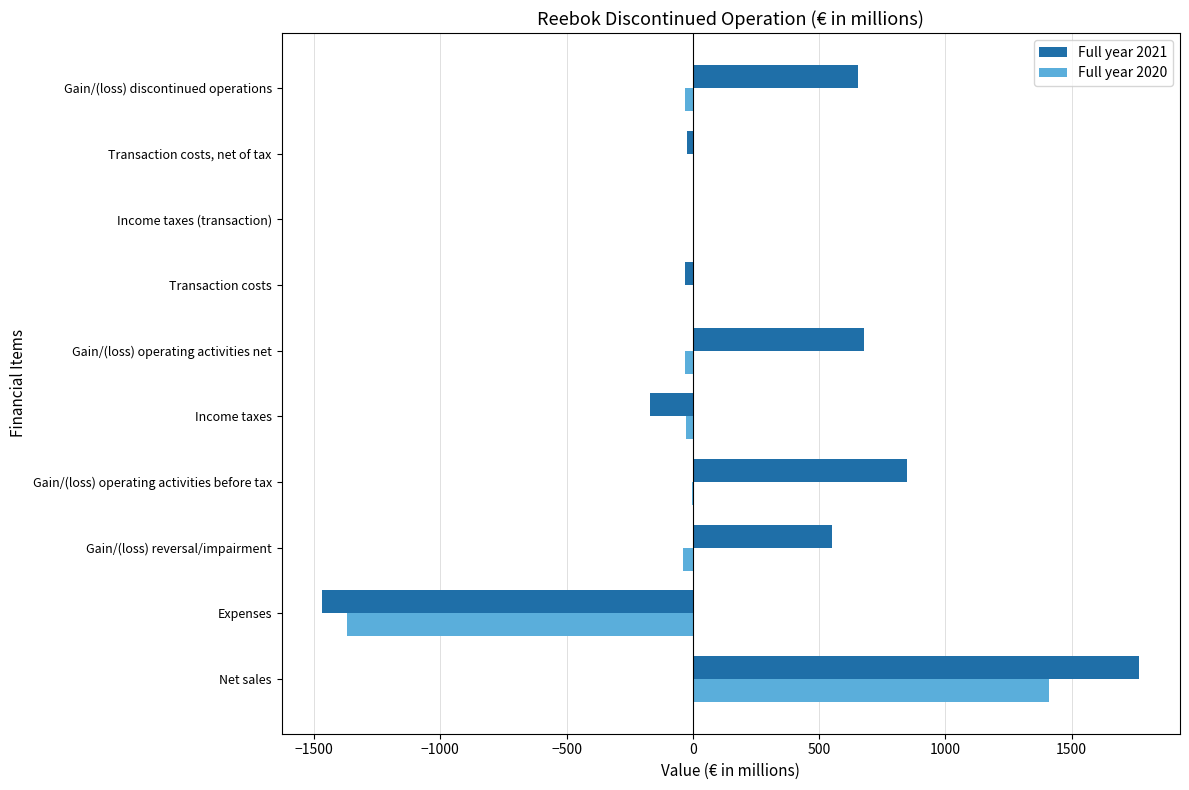

At which category is the sum across all series the highest?

Net sales